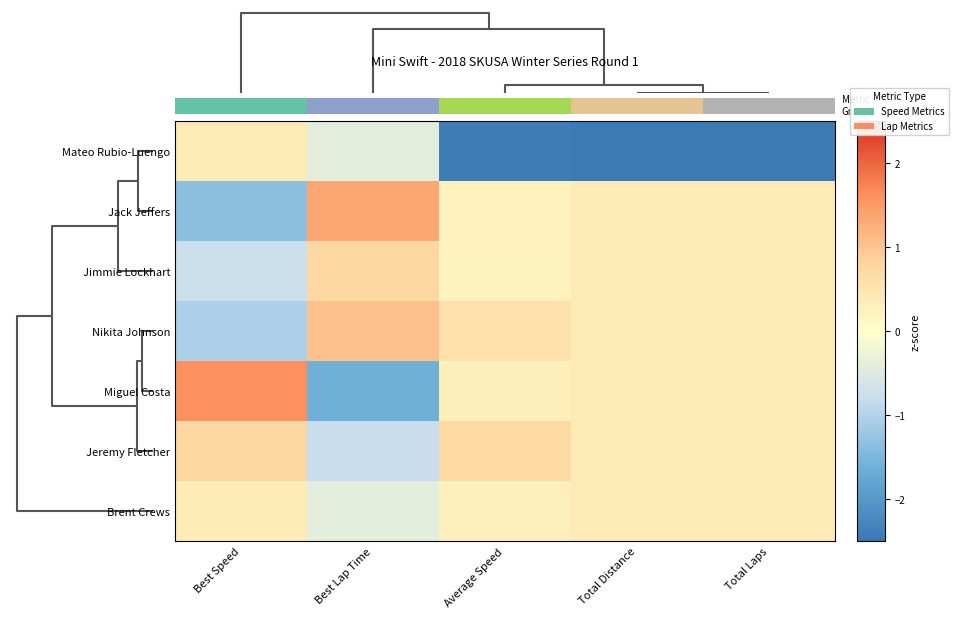

At Total Laps, list the series in order from largest to smallest.

Jack Jeffers, Jimmie Lockhart, Nikita Johnson, Miguel Costa, Jeremy Fletcher, Brent Crews, Mateo Rubio-Luengo